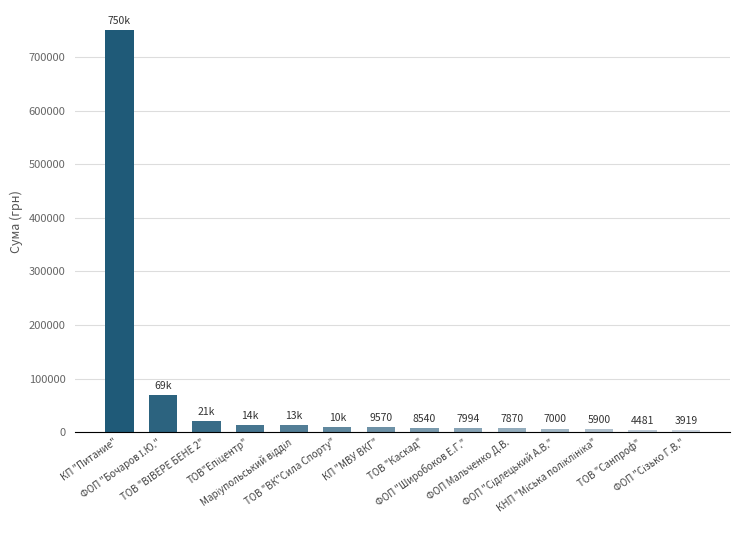

What is the minimum value shown in the chart?

3919.4